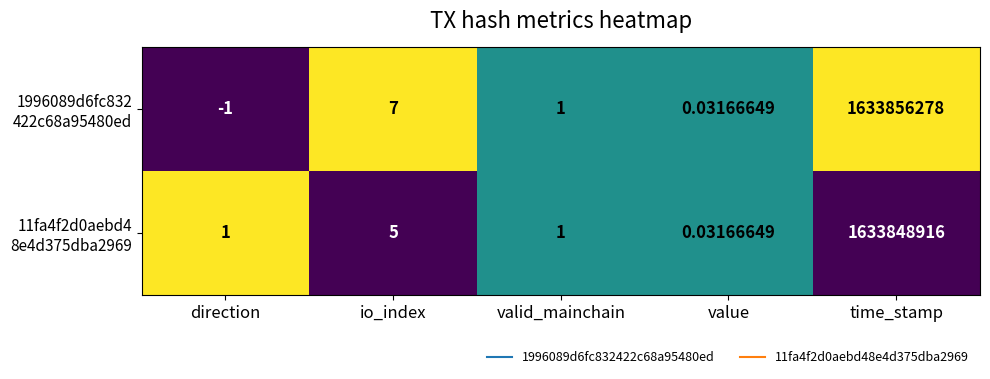

Which label corresponds to the smallest value in the chart?

direction